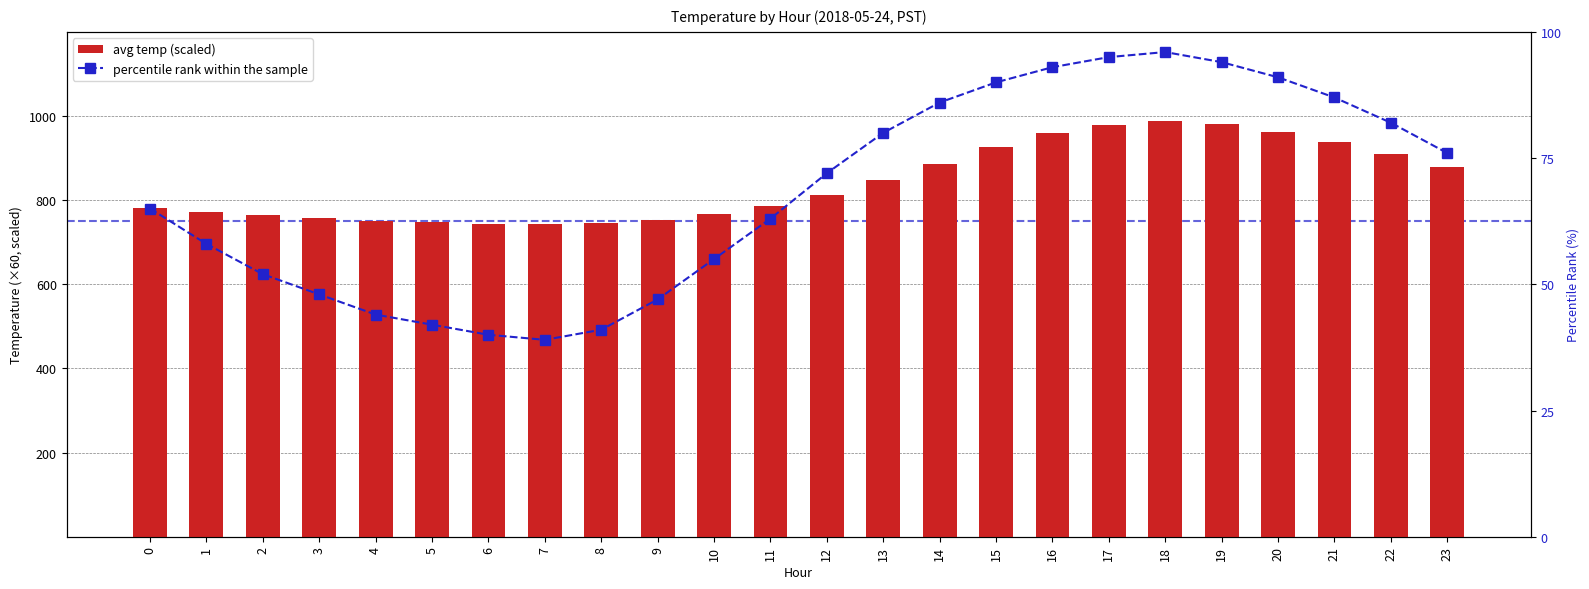

What is the sum of the percentile rank within the sample values at 10 and 0?

120.0